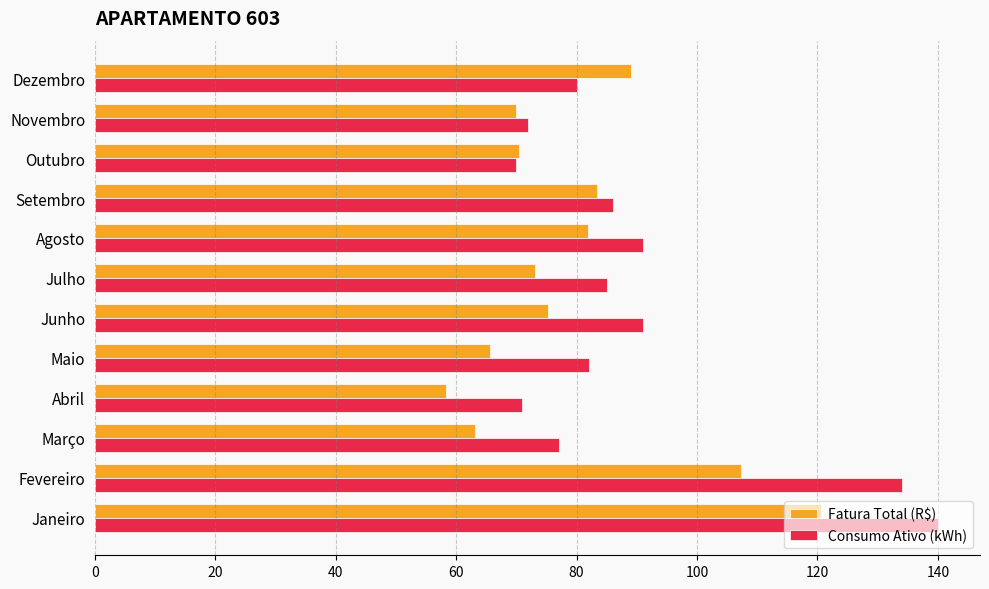

What is the average value of the Fatura Total (R$) series?

79.8